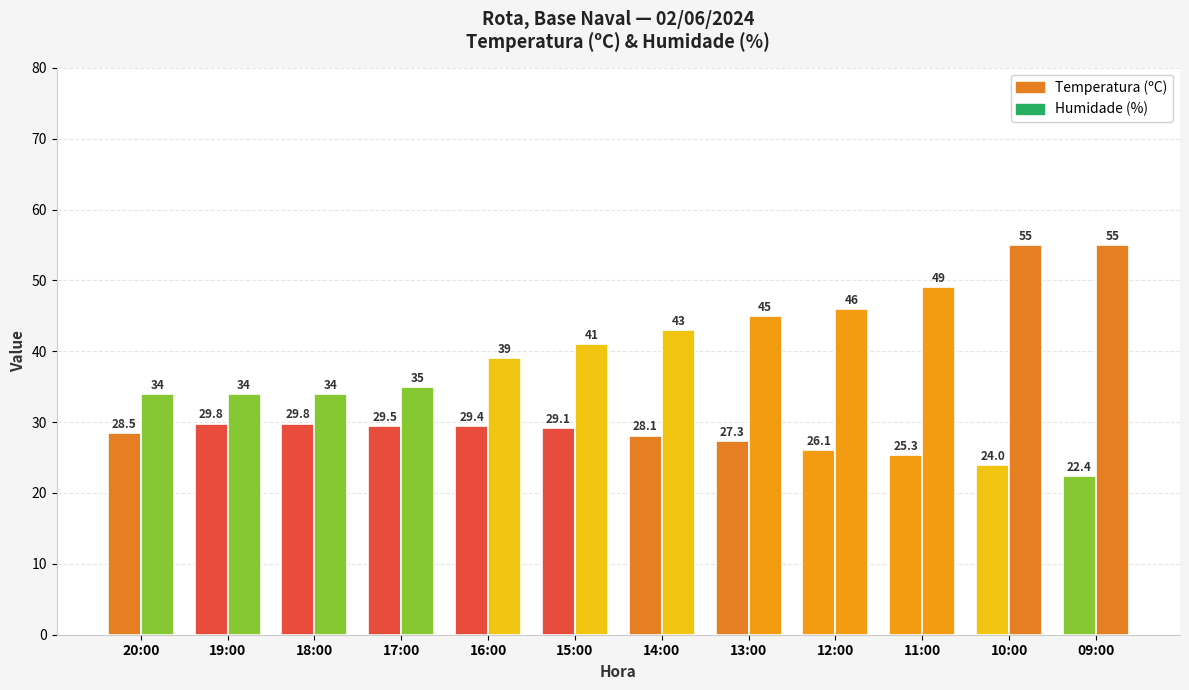

Rank the series by their maximum value, from lowest to highest.

Temperatura (ºC), Humidade (%)